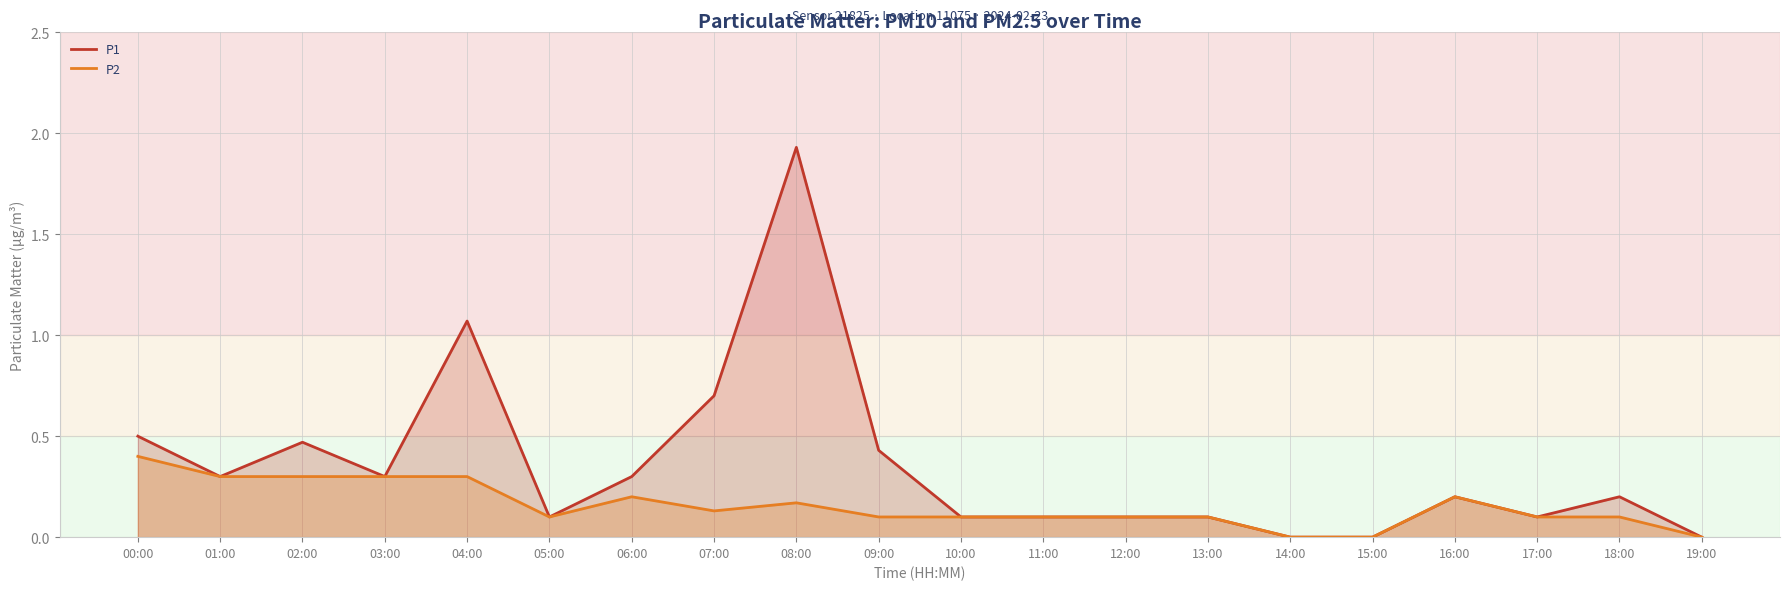

Reading left to right, extract all data points from this chart.

P1: 0.5	0.3	0.5	0.3	1.1	0.1	0.3	0.7	1.9	0.4	0.1	0.1	0.1	0.1	0.0	0.0	0.2	0.1	0.2	0.0
P2: 0.4	0.3	0.3	0.3	0.3	0.1	0.2	0.1	0.2	0.1	0.1	0.1	0.1	0.1	0.0	0.0	0.2	0.1	0.1	0.0